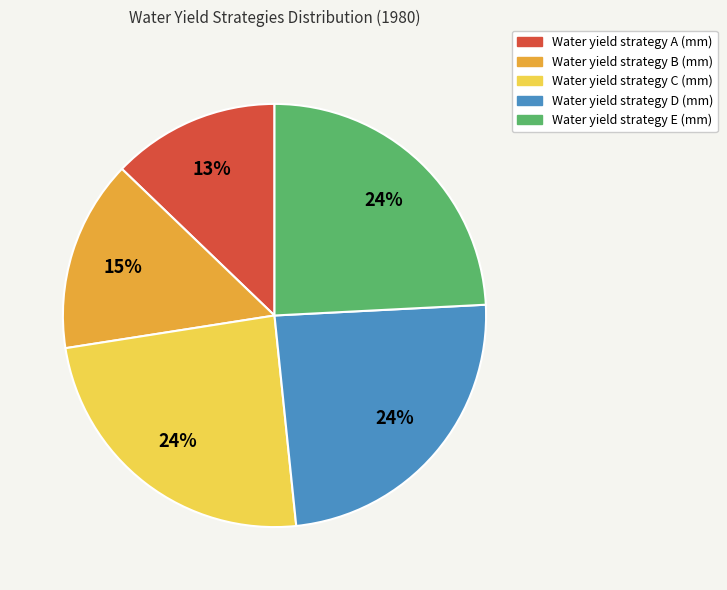

Do Water yield strategy A (mm) and Water yield strategy C (mm) together represent more than half of the pie?

No